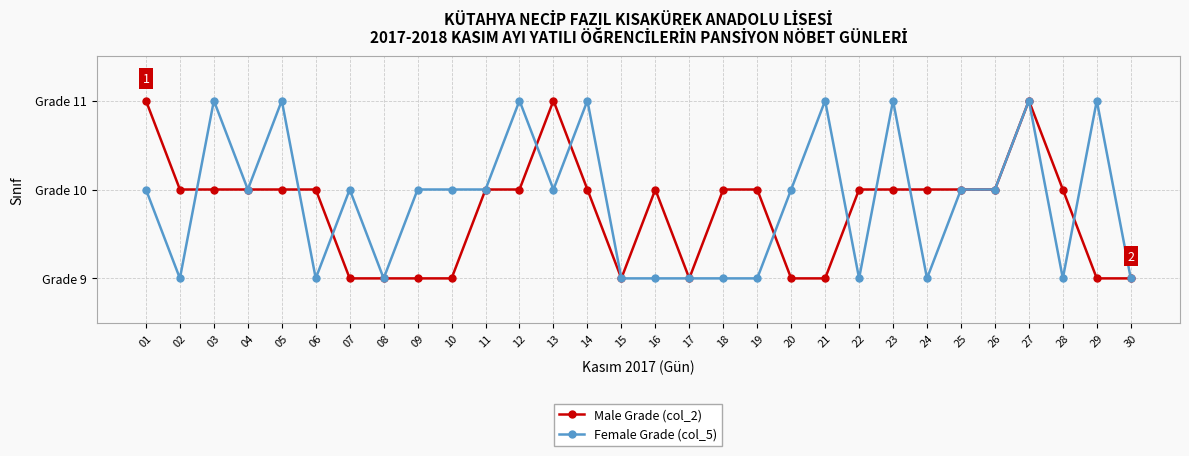

In Female Grade (col_5), how many points are higher than both neighbors (excluding endpoints)?

9